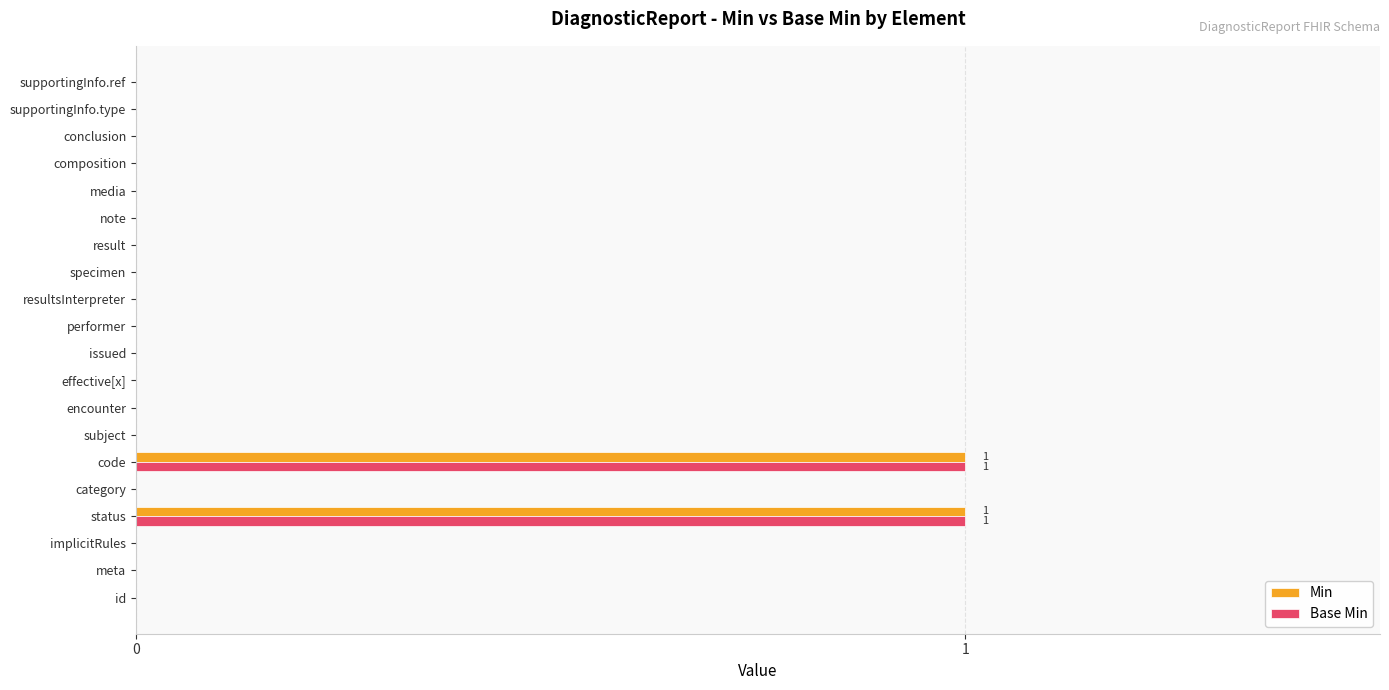

What are all the series names shown in the legend?

Min, Base Min